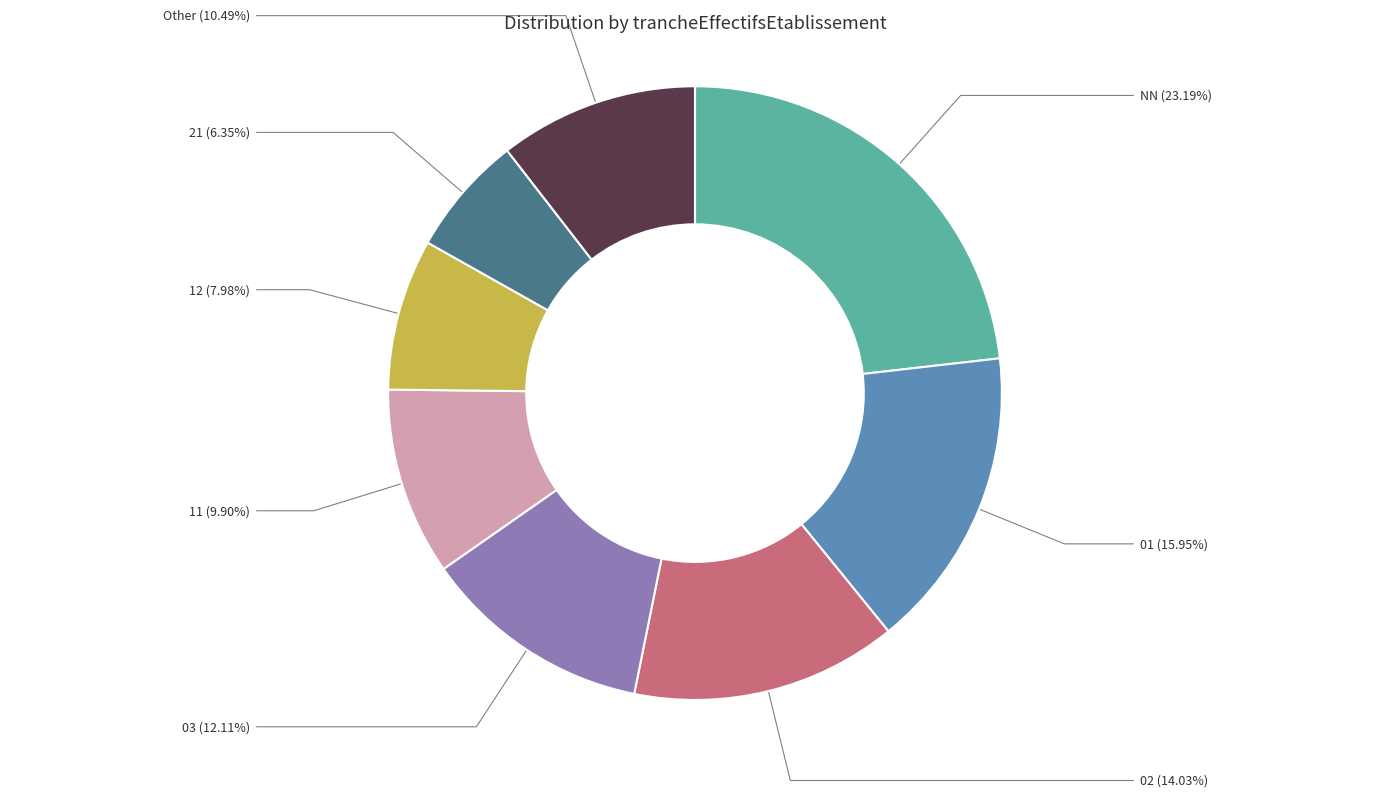

Is there a majority slice in this chart?

No